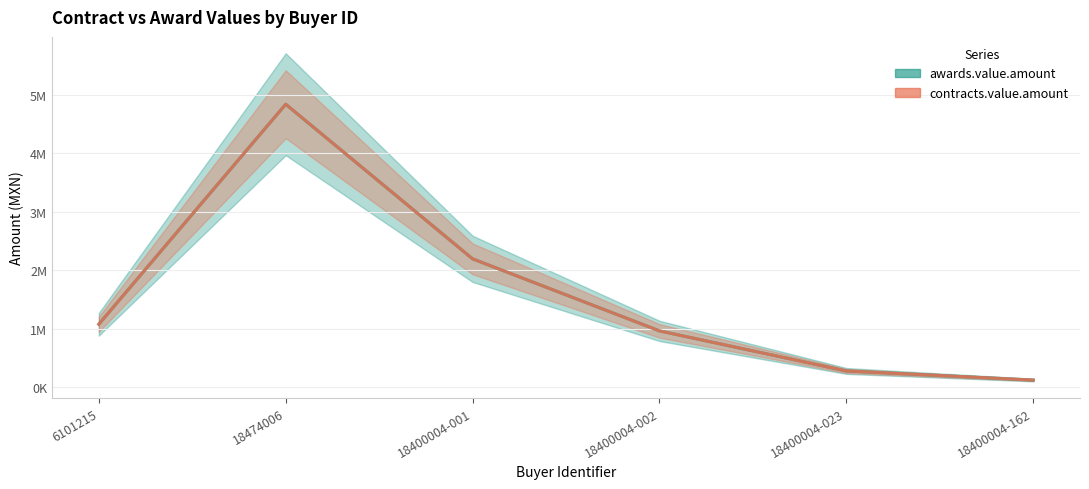

What is the difference between the awards.value.amount values at 18400004-023 and 18400004-002?

684576.5